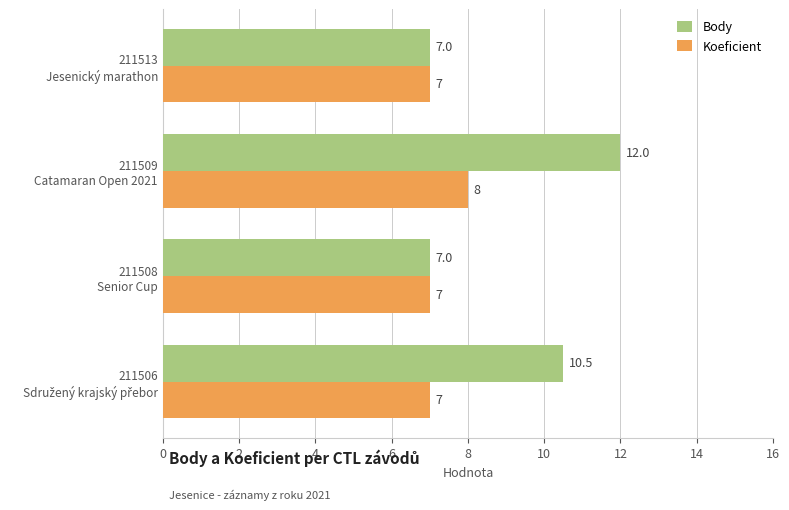

Which series has the widest spread of values?

Body